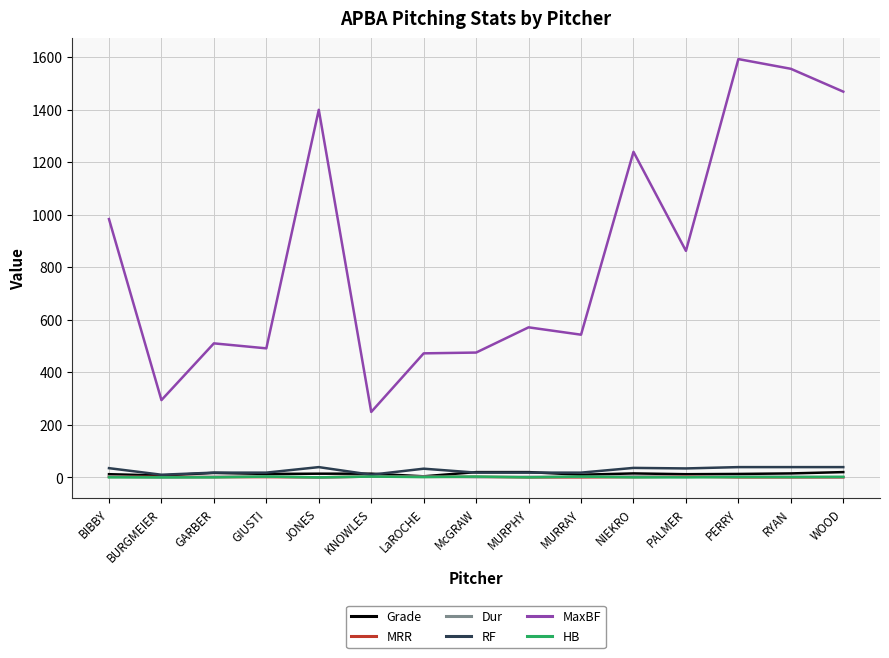

What is the approximate value of Grade at NIEKRO, to the nearest 10?

20